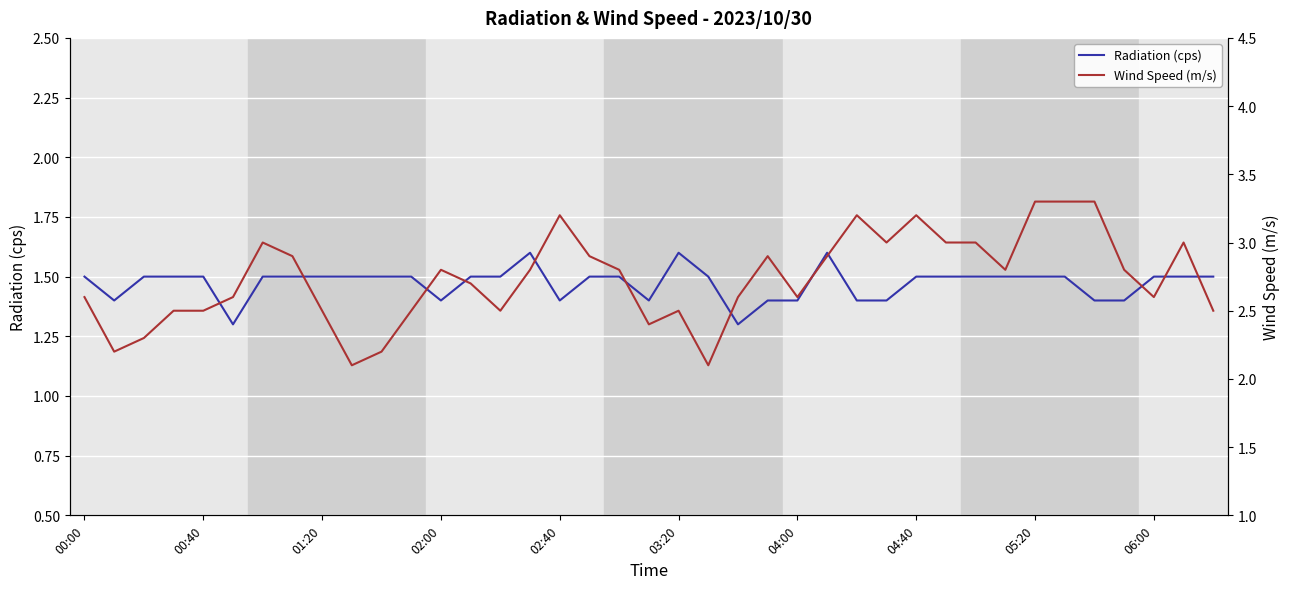

How many lines are shown in the chart?

2